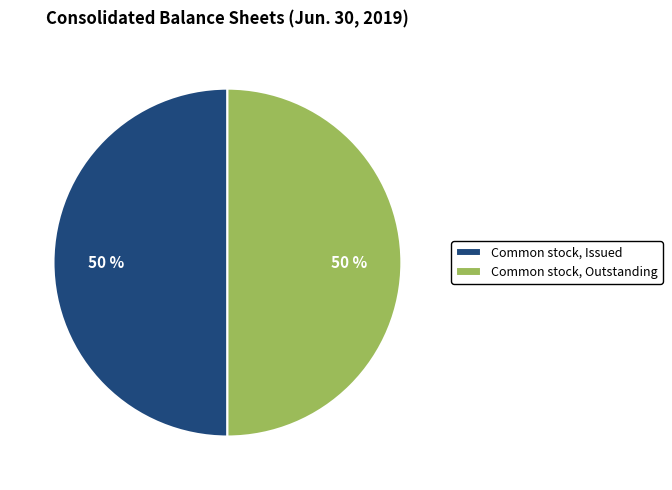

Combined, do Common stock, Issued and Common stock, Outstanding account for over 50%?

Yes